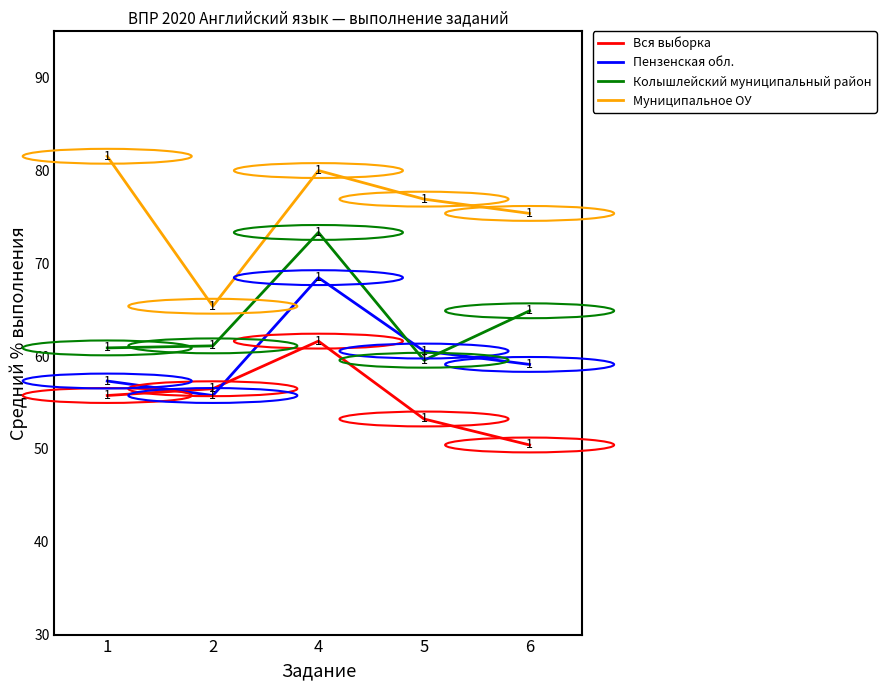

At which category does Пензенская обл. reach its first local peak?

4